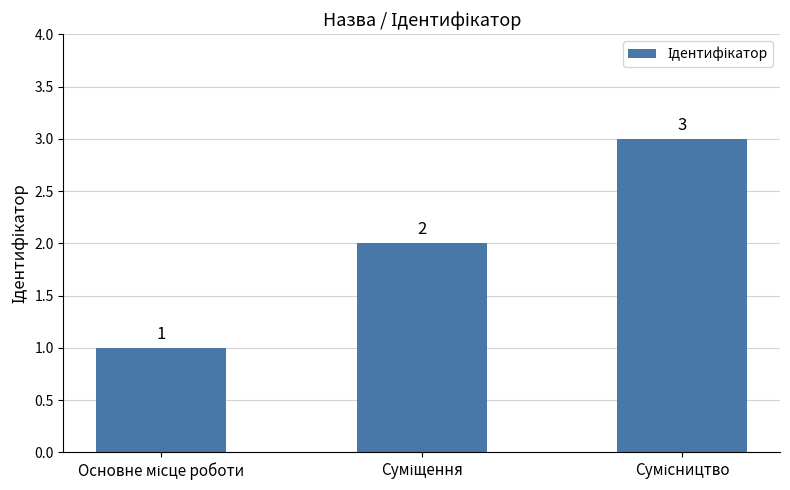

What is the maximum value shown in the chart?

3